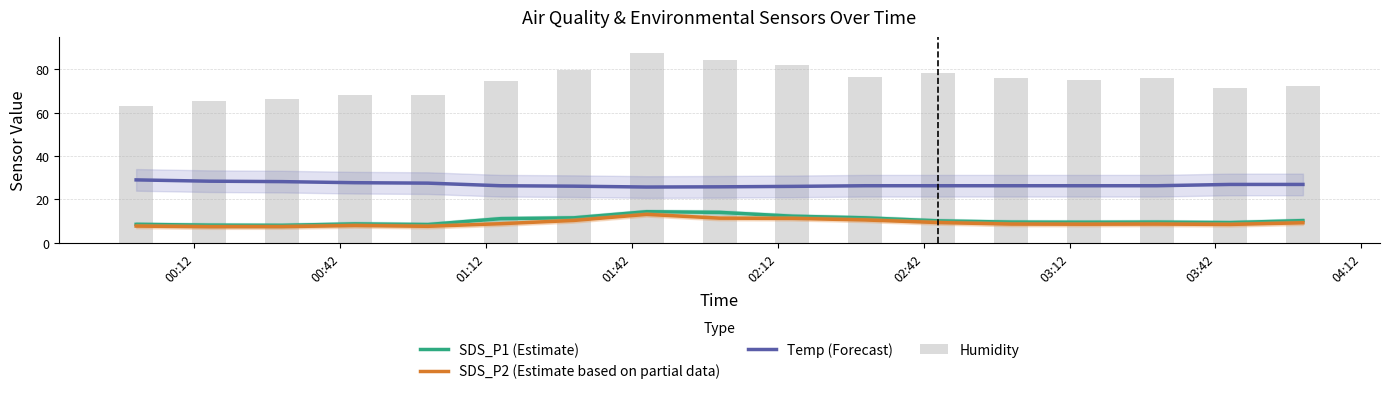

Which series has the largest total across all categories?

Humidity